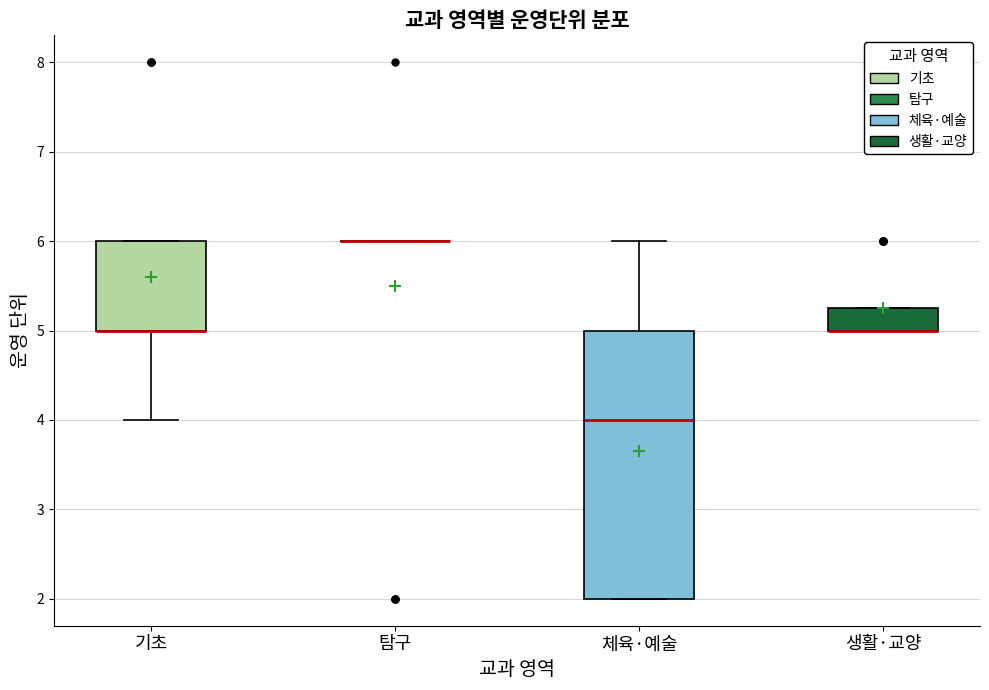

Which box is the tallest, from its lower edge to its upper edge?

체육·예술